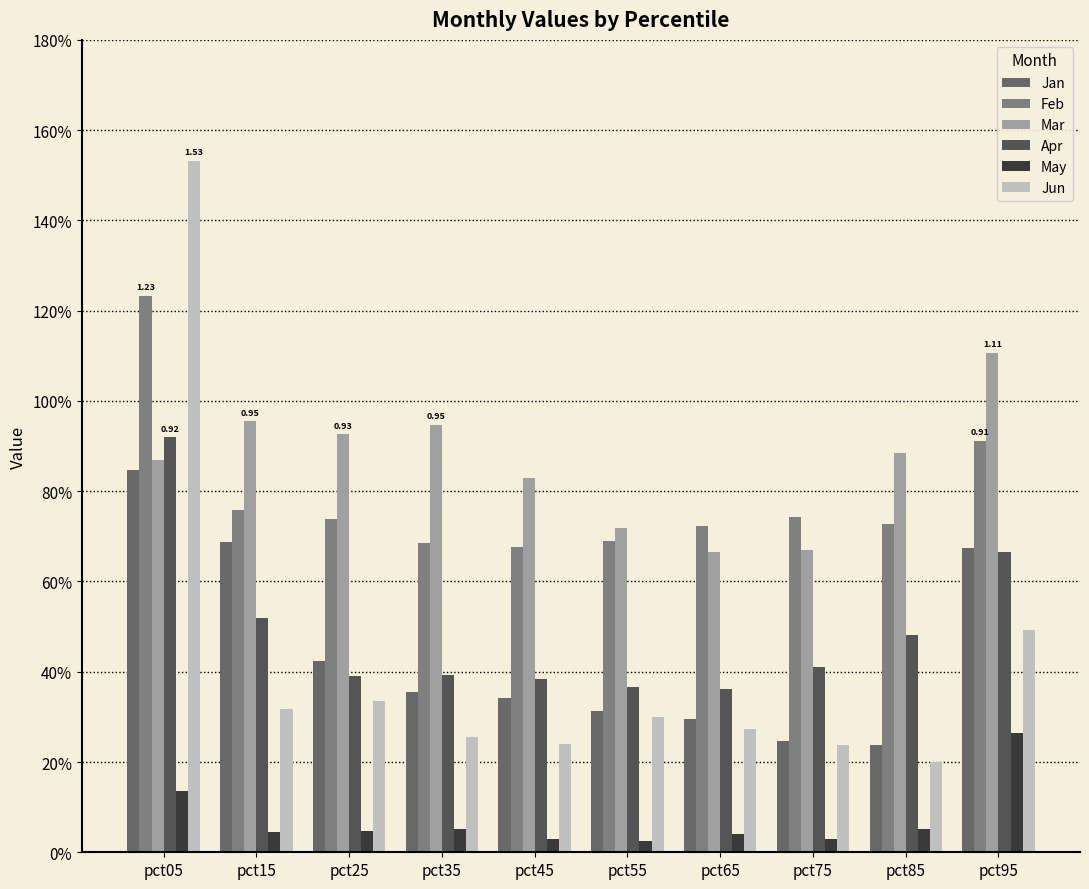

Are the bars grouped side by side (vs. stacked)?

Yes